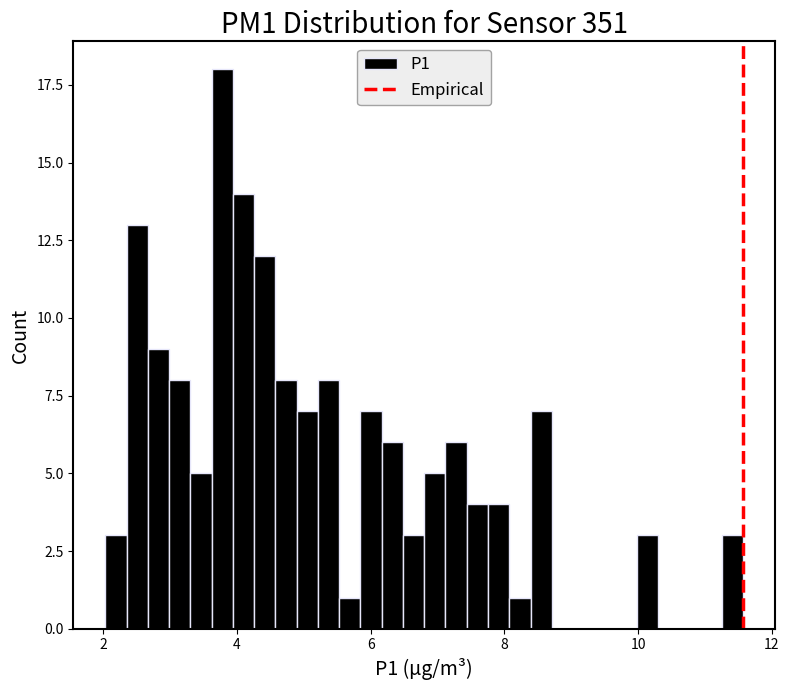

Around what value on the x-axis is the tallest bar? Give the approximate position of its centre, as read against the axis.

3.8